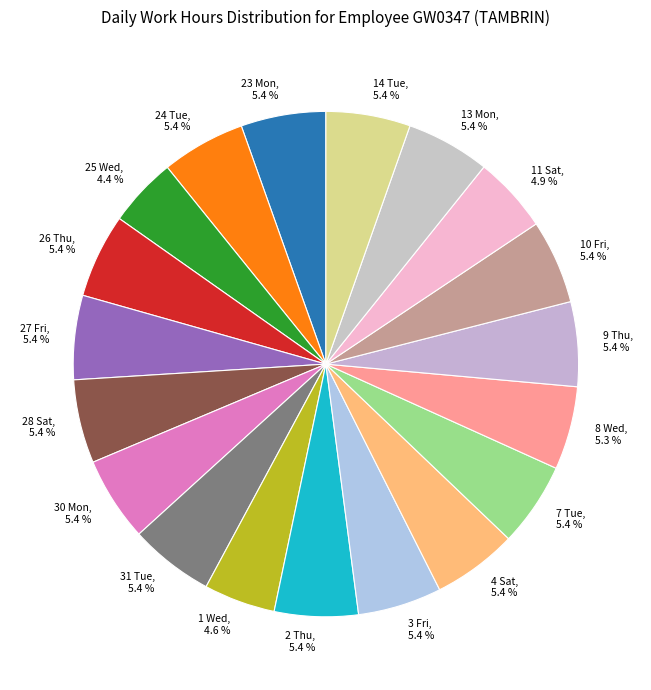

To the nearest percent, what is the difference between the largest and smallest slice percentages?

1%